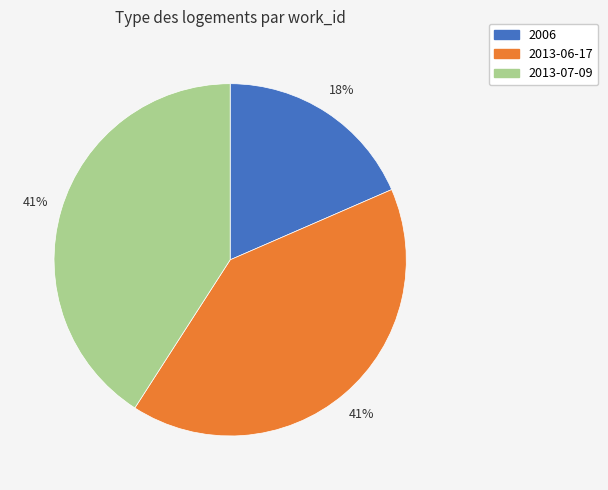

How many slices are in this pie chart?

3